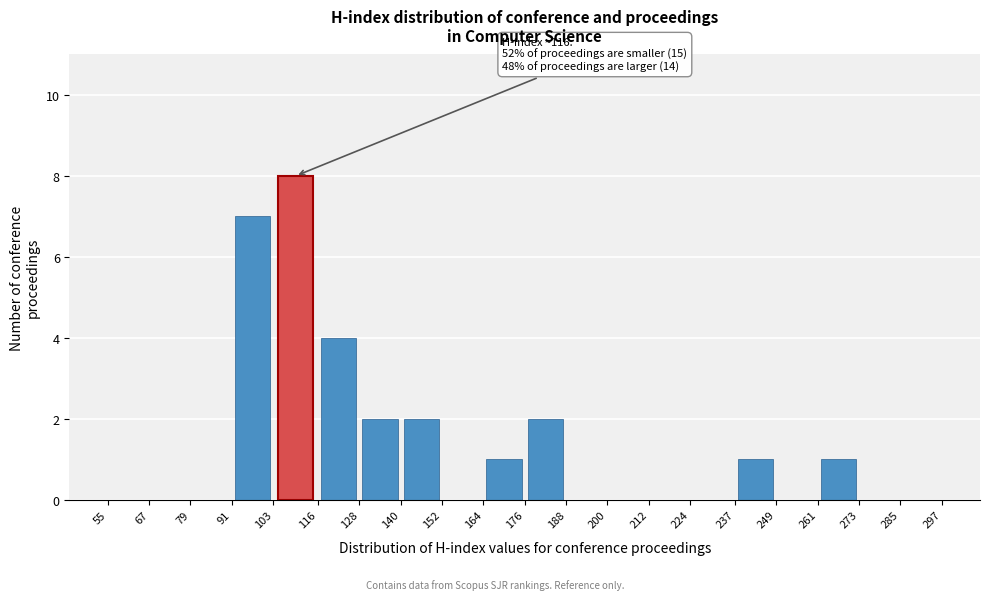

Over which range of the x-axis is the bar tallest?

103 to 116